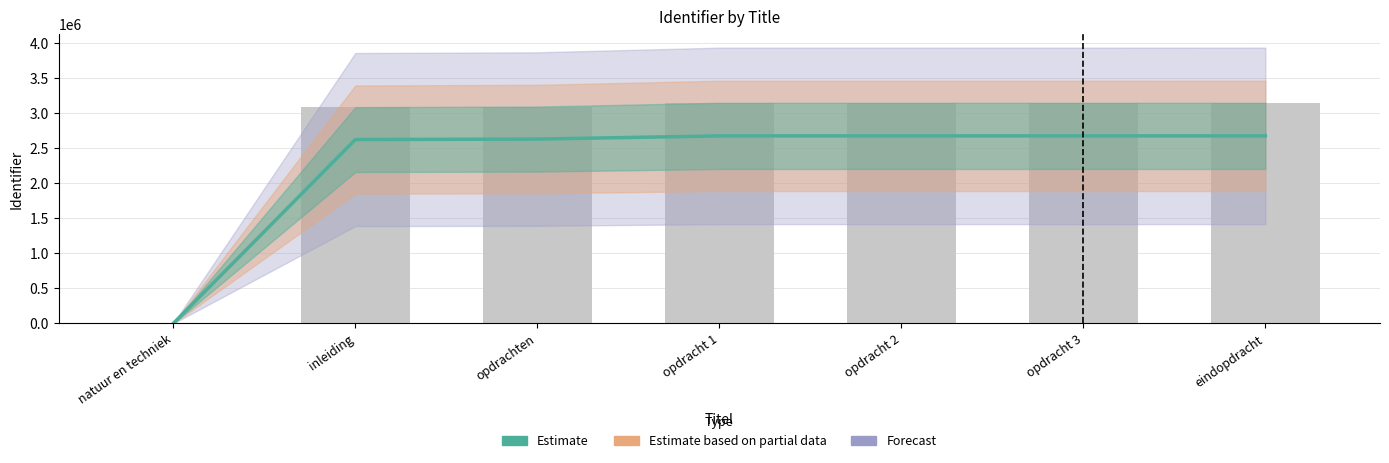

What is the label of the 1st bar from the left?

natuur en techniek